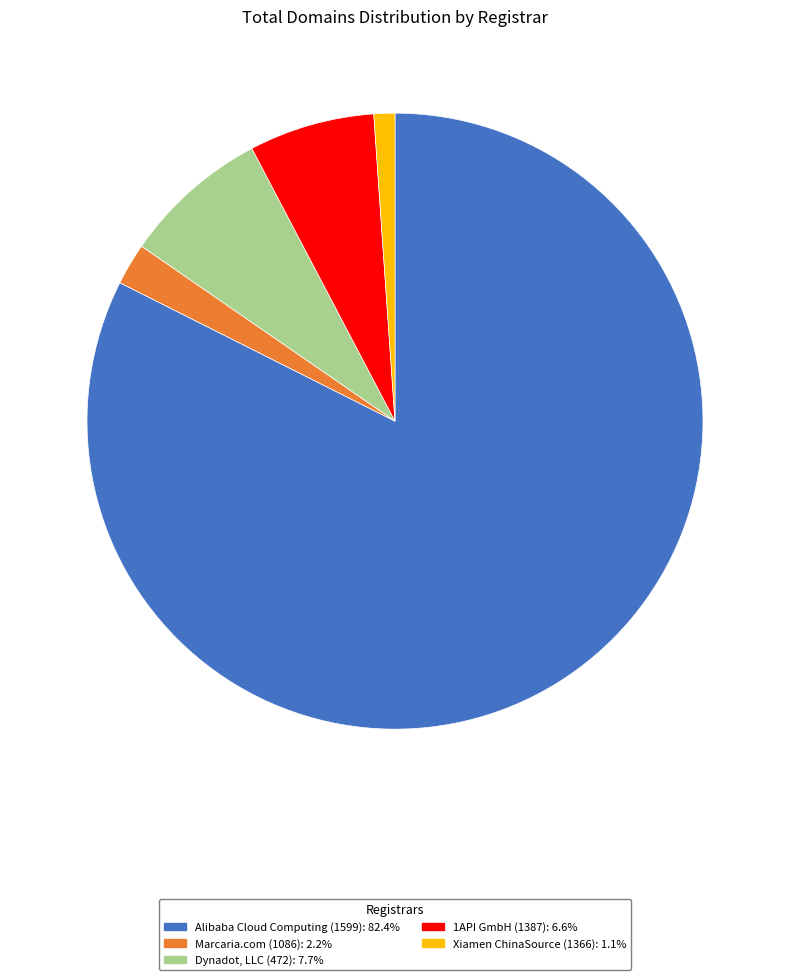

How many slices are in this pie chart?

5